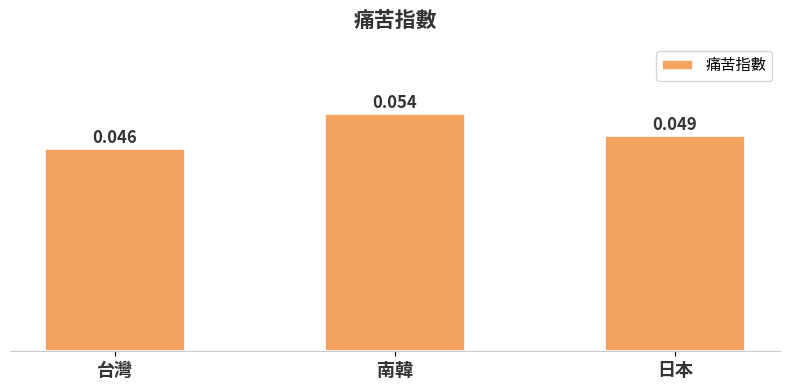

Between 南韓 and 日本, which is larger?

南韓